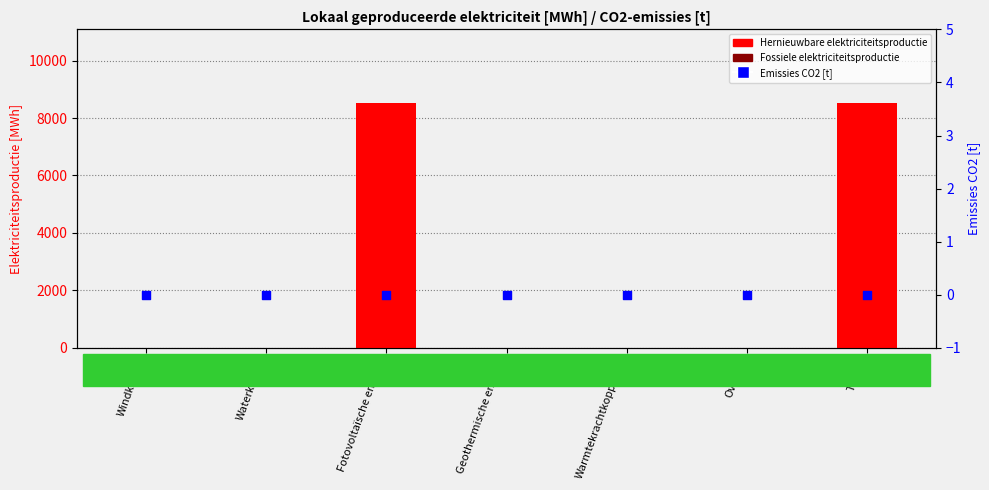

Which series contains the highest Y value?

Hernieuwbare elektriciteitsproductie